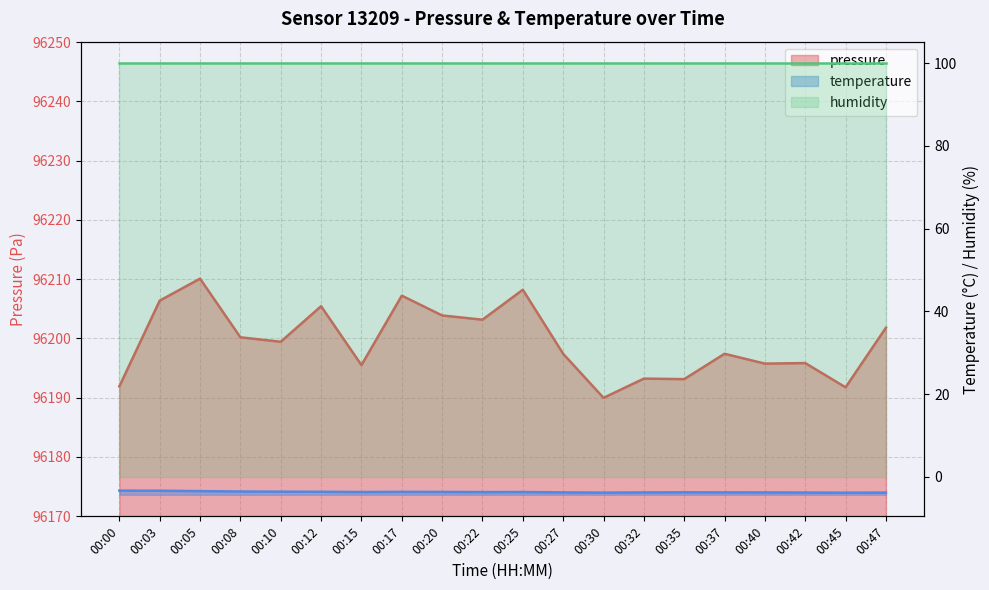

What is the sum of the values at 00:30 and 00:45?

192381.7